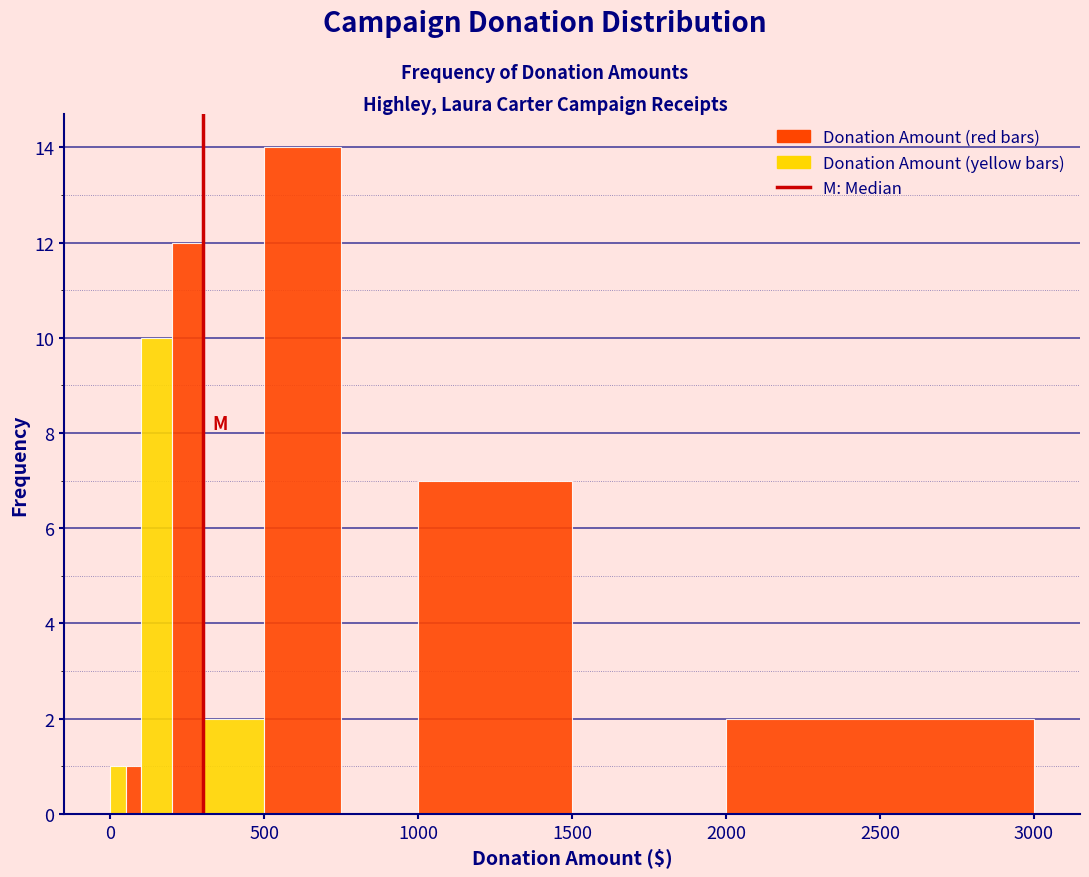

Read against the x-axis, roughly where is the centre of the tallest bar?

650